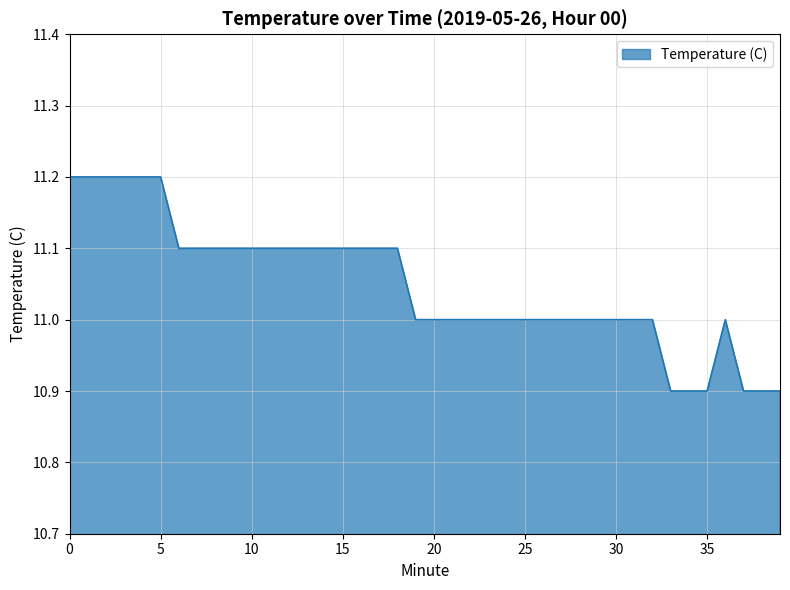

What is the smallest value displayed?

10.9